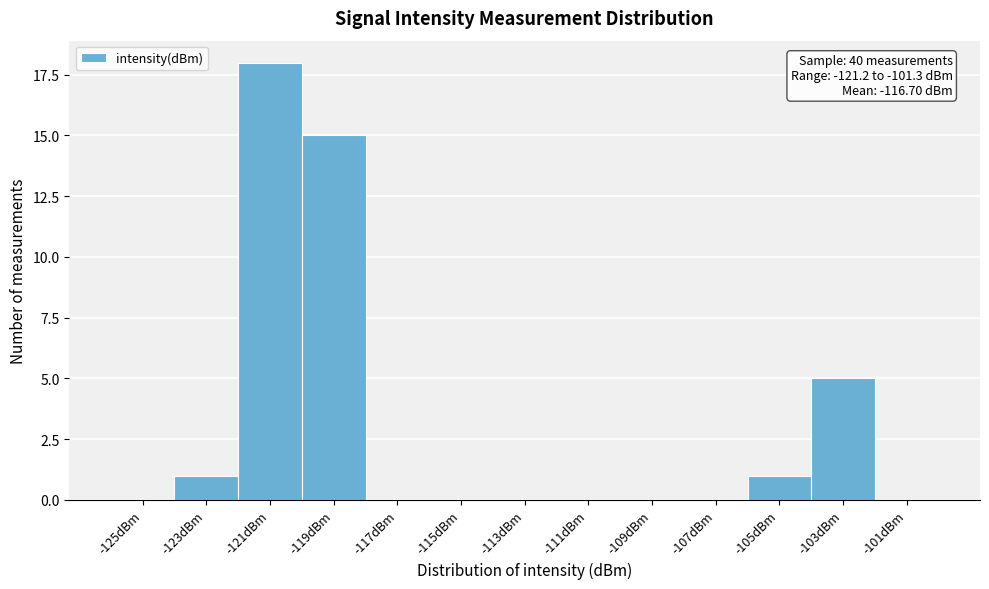

Reading left to right, extract all data points from this chart.

-125dBm=0	-123dBm=1	-121dBm=18	-119dBm=15	-117dBm=0	-115dBm=0	-113dBm=0	-111dBm=0	-109dBm=0	-107dBm=0	-105dBm=1	-103dBm=5	-101dBm=0